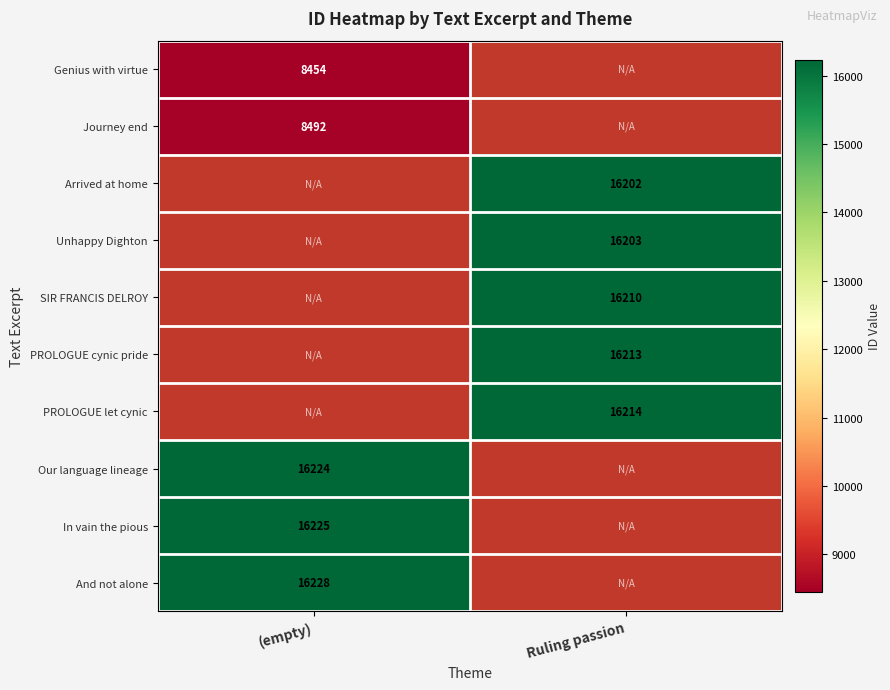

The value of PROLOGUE cynic pride at Ruling passion is 24610. True or false?

False